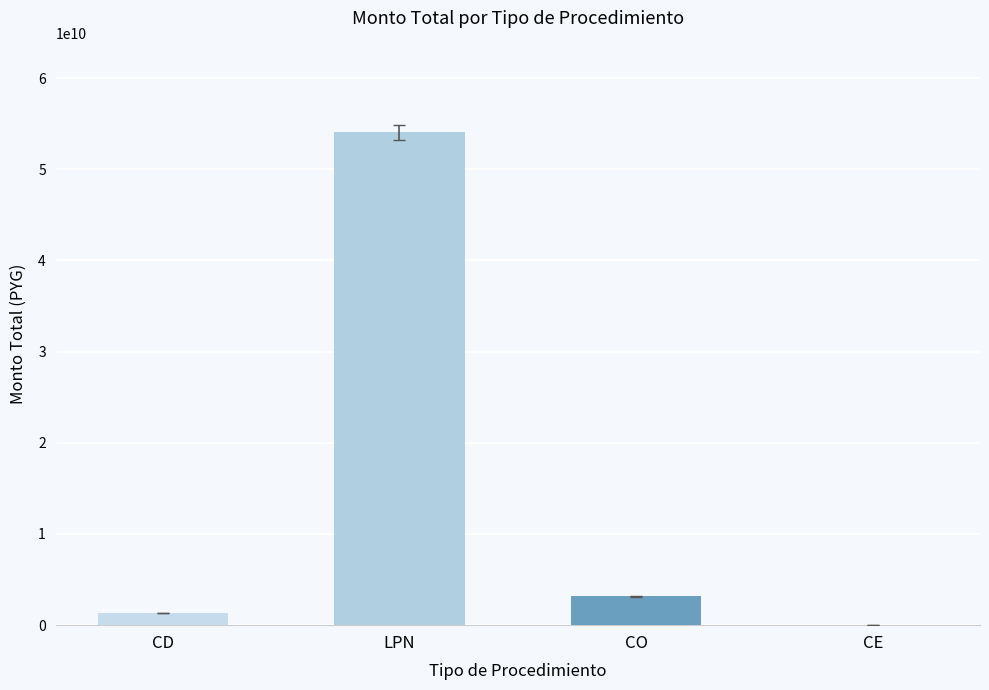

How many categories are shown in the chart?

4